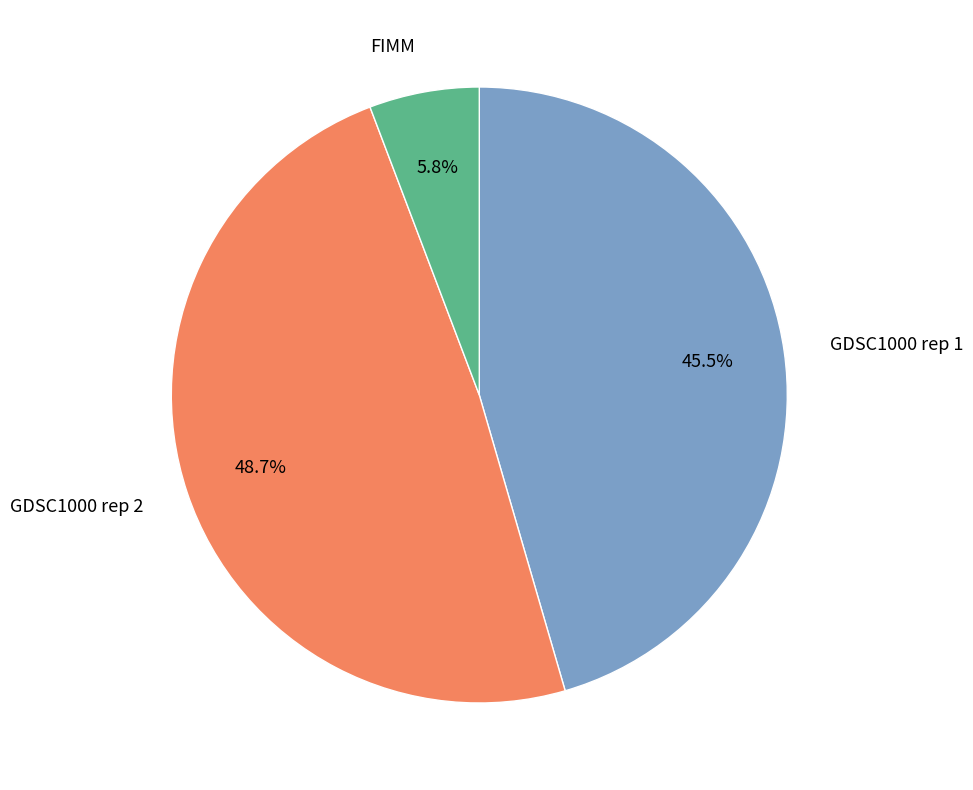

Which category has the smallest portion of the pie?

FIMM